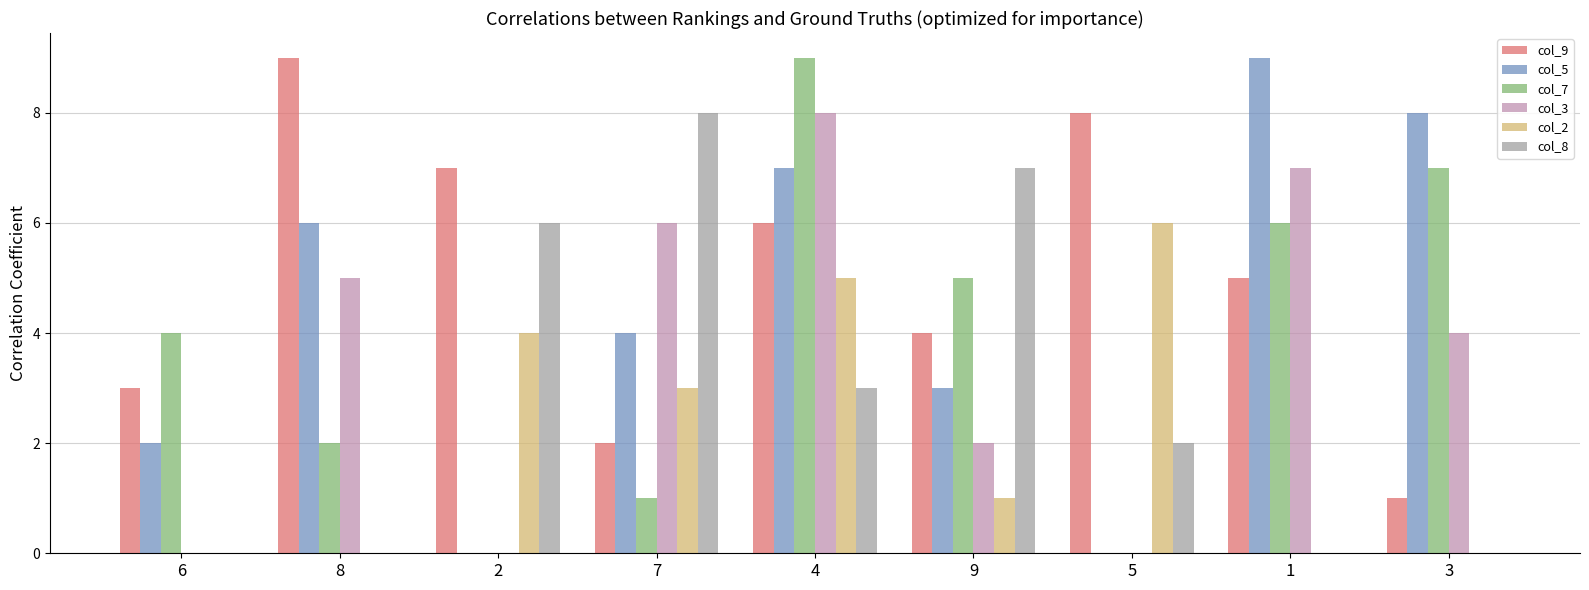

How many categories are shown in the chart?

9